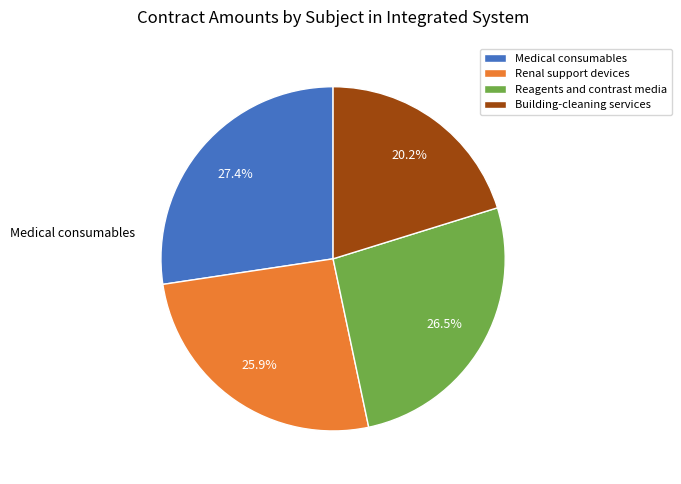

How many segments does this pie chart have?

4